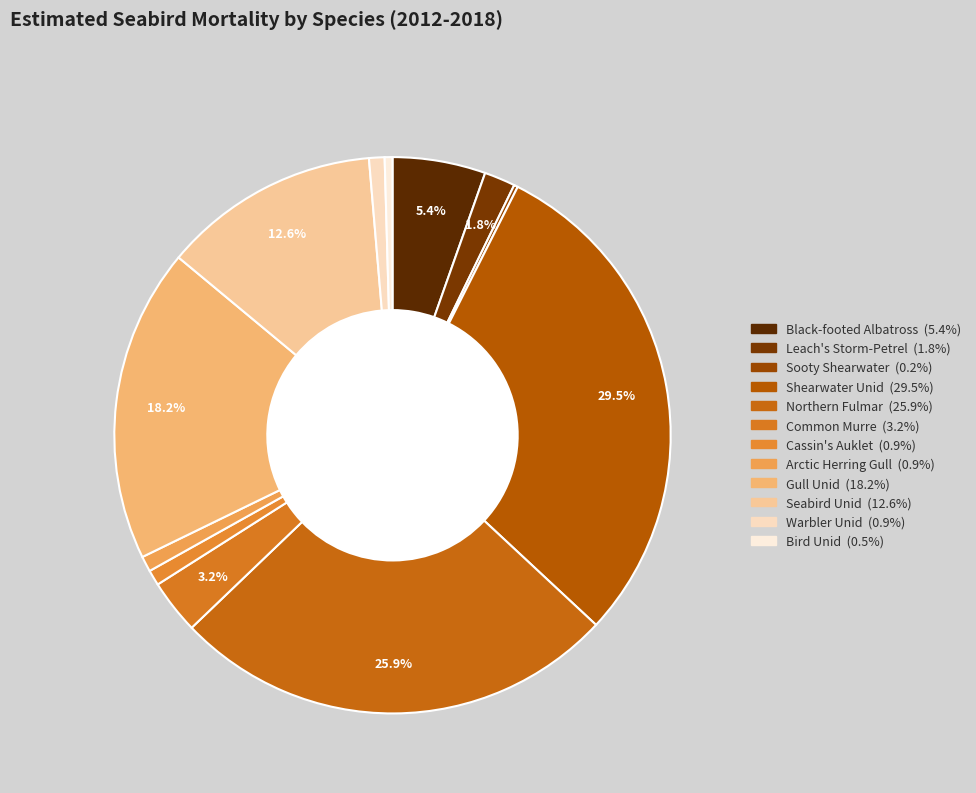

To the nearest percent, what is the difference between the largest and smallest slice percentages?

29%